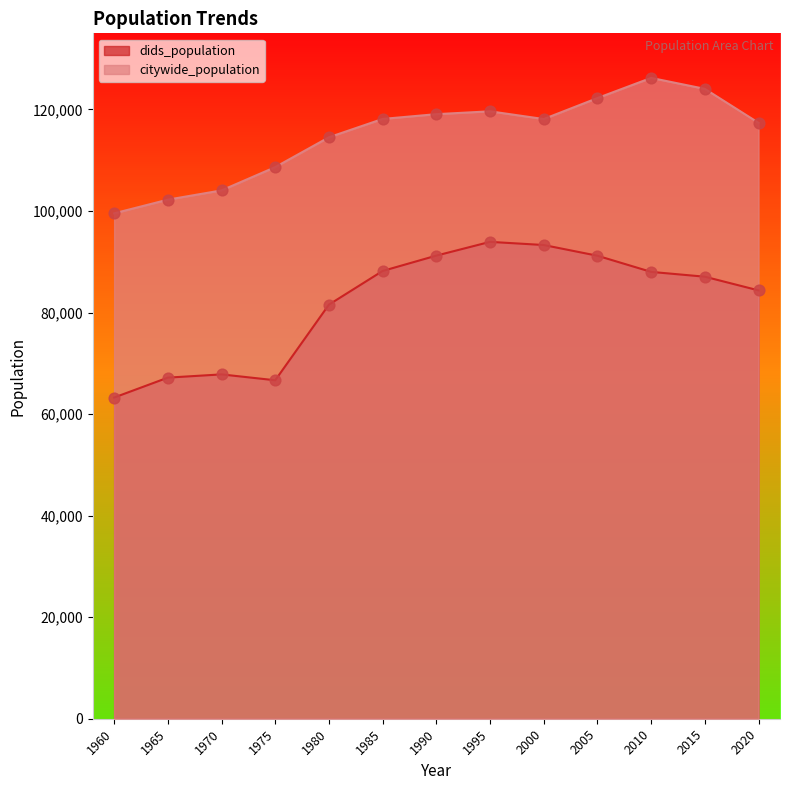

What are all the series names shown in the legend?

dids_population, citywide_population